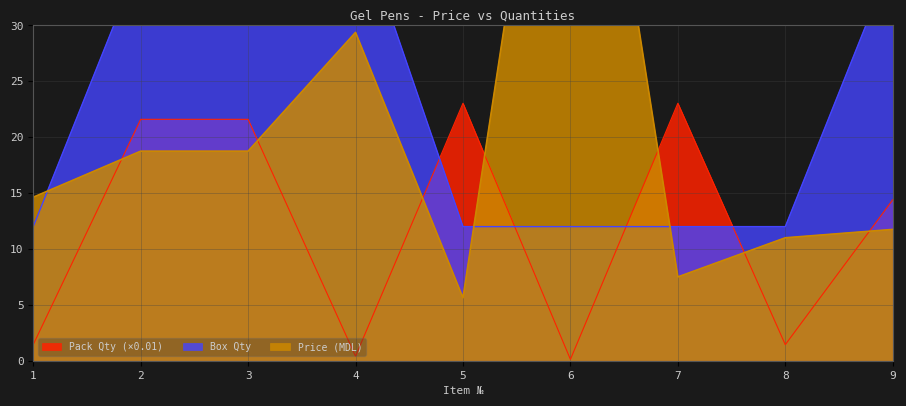

Is it true that Box Qty equals 12.0 at 6?

True